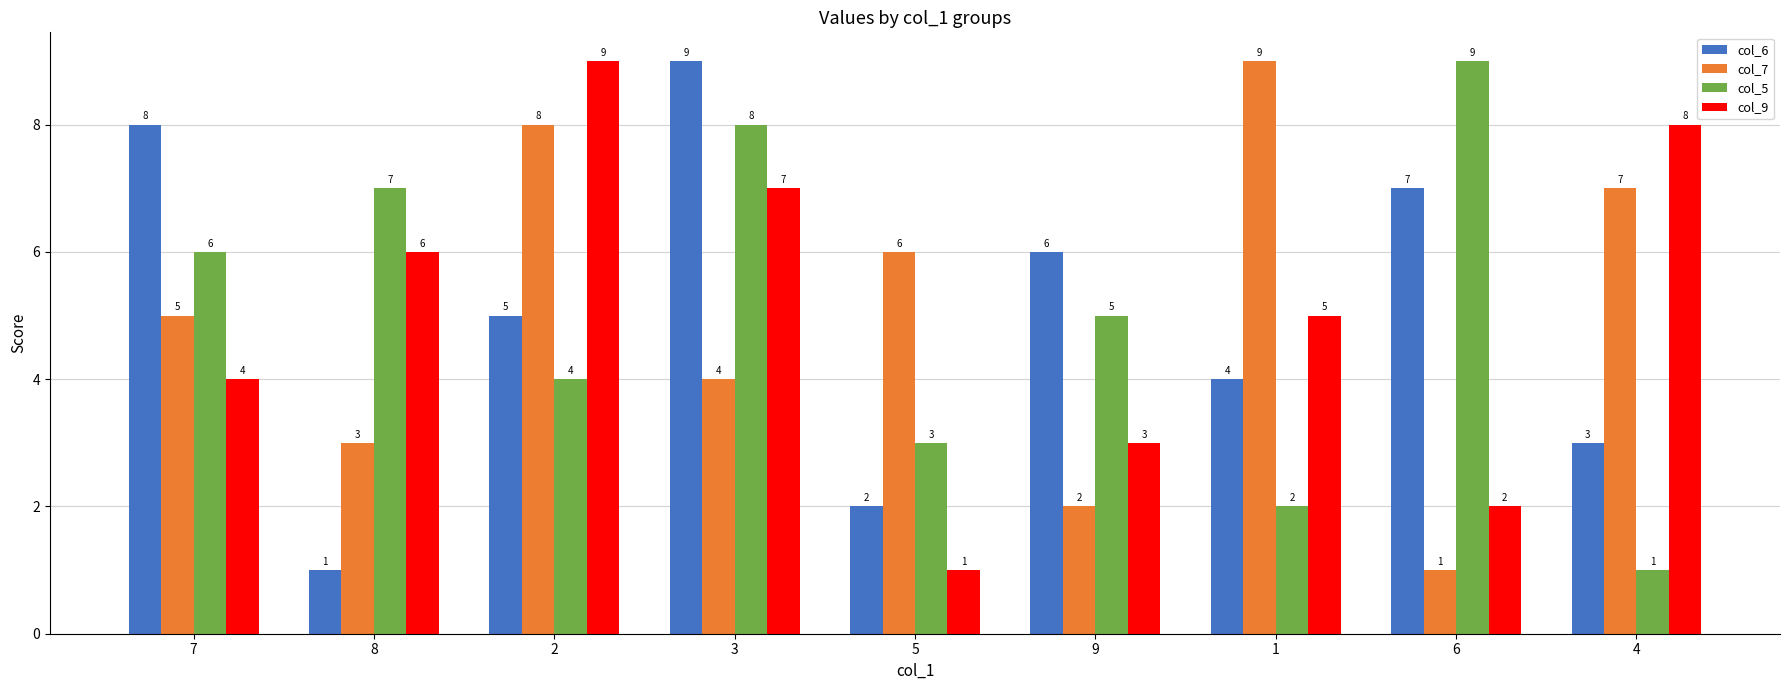

Is it true that col_5 equals 2 at 1?

True